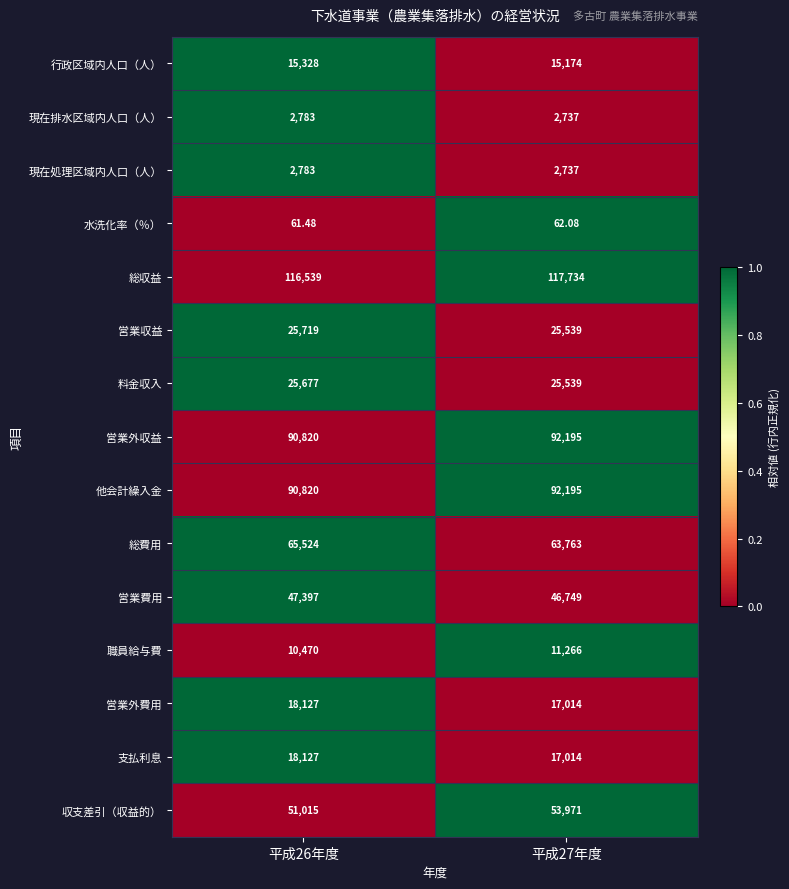

Count the number of data series in this chart.

15